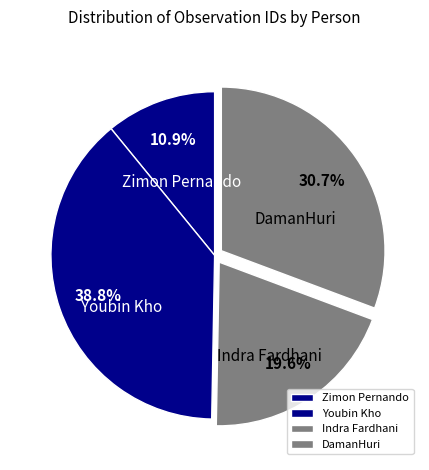

What is the ratio of the value at Youbin Kho to the value at Indra Fardhani?

2.0